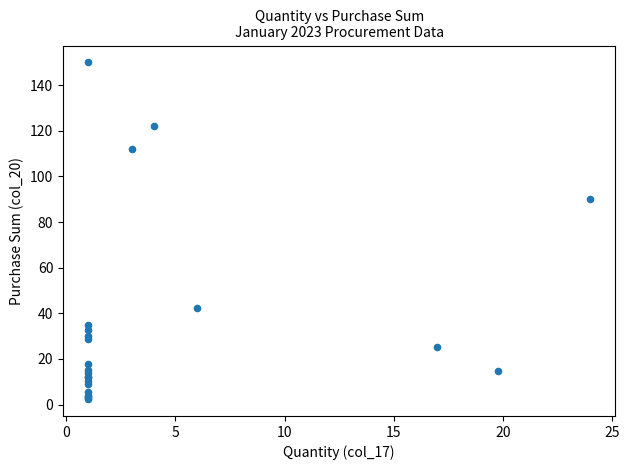

What Y value in the scatter plot is closest to 76?

90.0